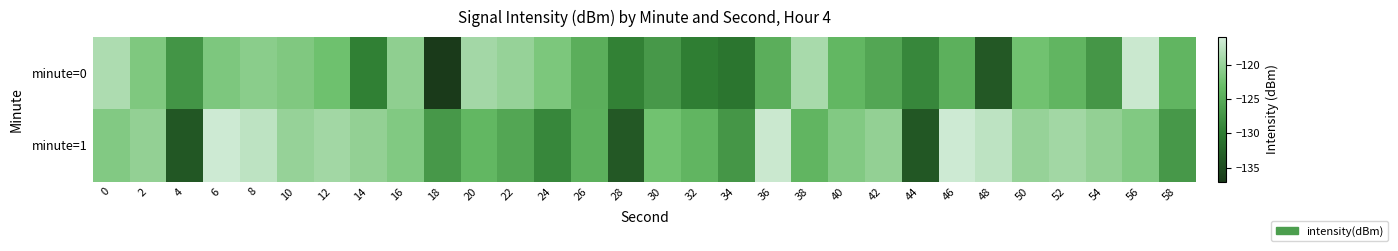

Which series has the widest spread of values?

minute=0